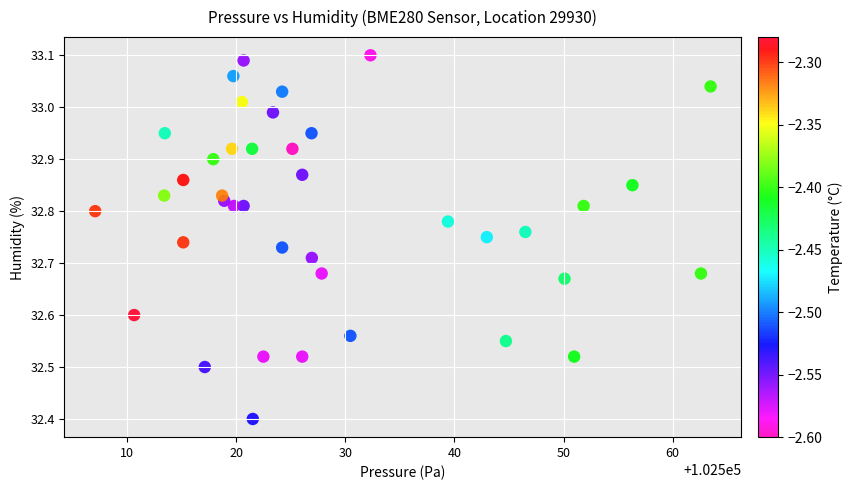

What is the range of X values (max minus min)?

56.4